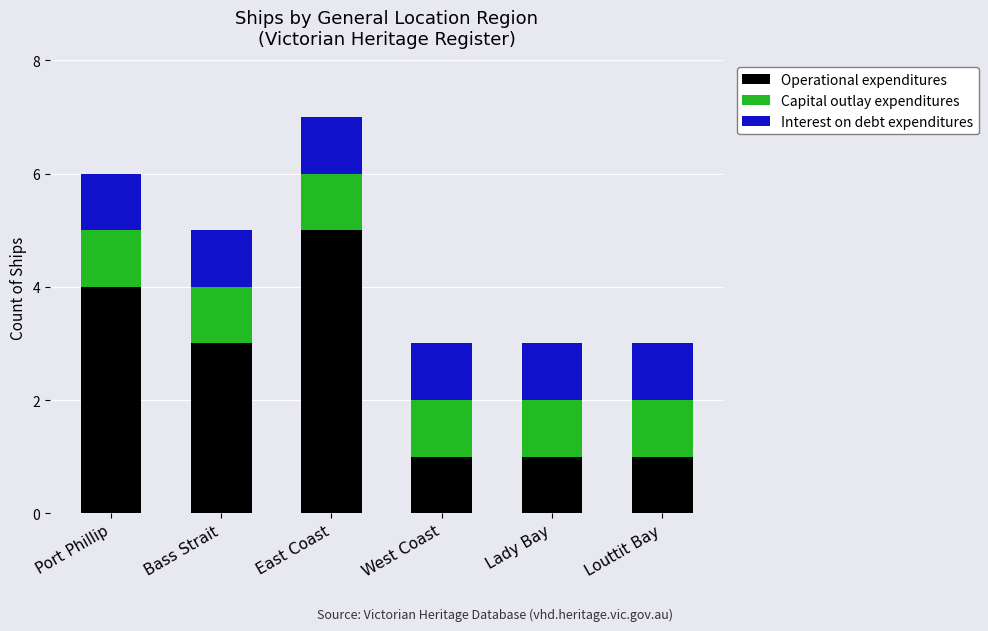

What is the sum of all Operational expenditures values?

15